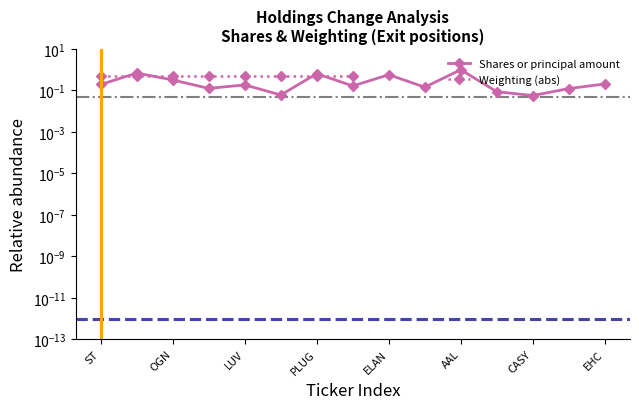

How many categories are shown in the chart?

15